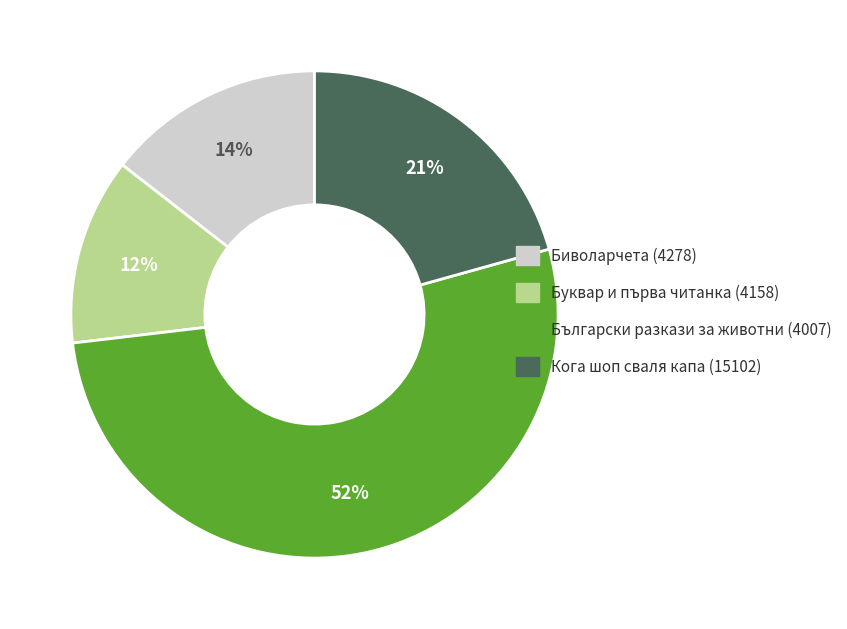

What is the ratio of the value at Буквар и първа читанка (4158) to the value at Биволарчета (4278)?

0.9